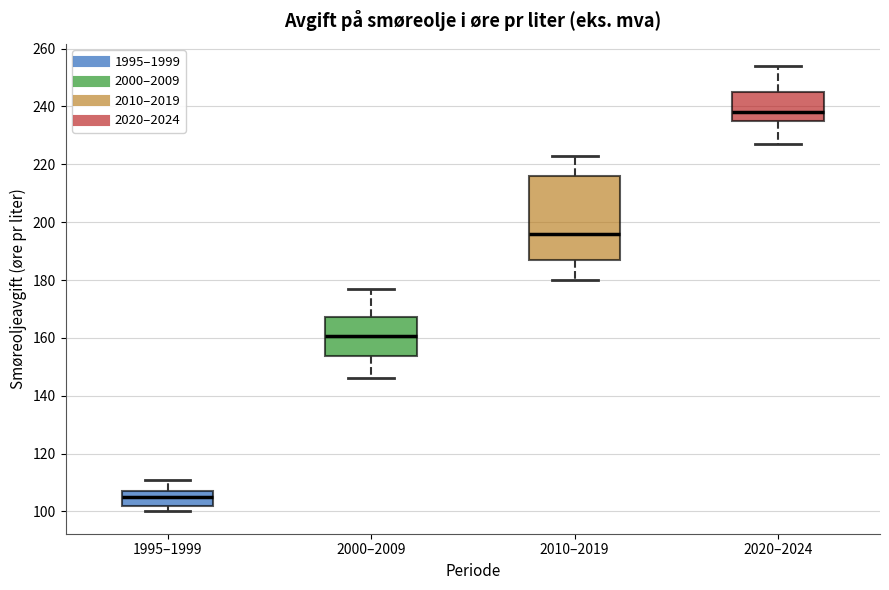

Reading left to right, transcribe this box plot: for each box, give where its median line is, the range the box spans, and where its two whiskers end, as read against the y-axis. The values are not printed on the chart, so give them approximately, as read against the axis.

1995–1999: median 106, box 102 to 108, whiskers 100 to 112
2000–2009: median 160, box 154 to 168, whiskers 146 to 178
2010–2019: median 196, box 188 to 216, whiskers 180 to 224
2020–2024: median 238, box 236 to 246, whiskers 228 to 254